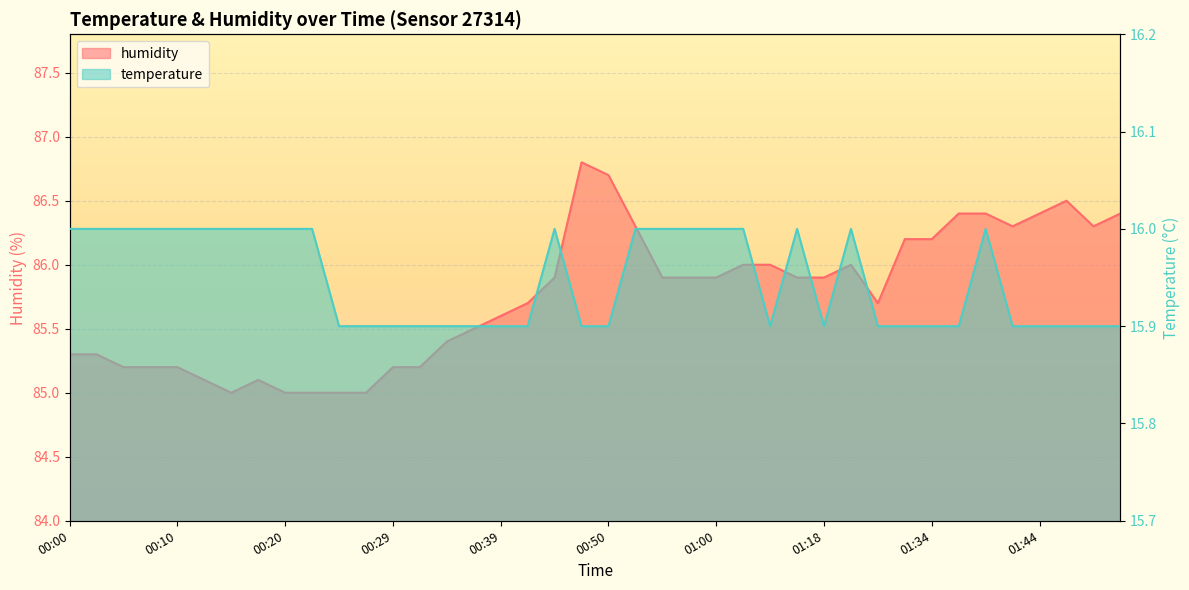

At how many categories does at least one series exceed 85?

35